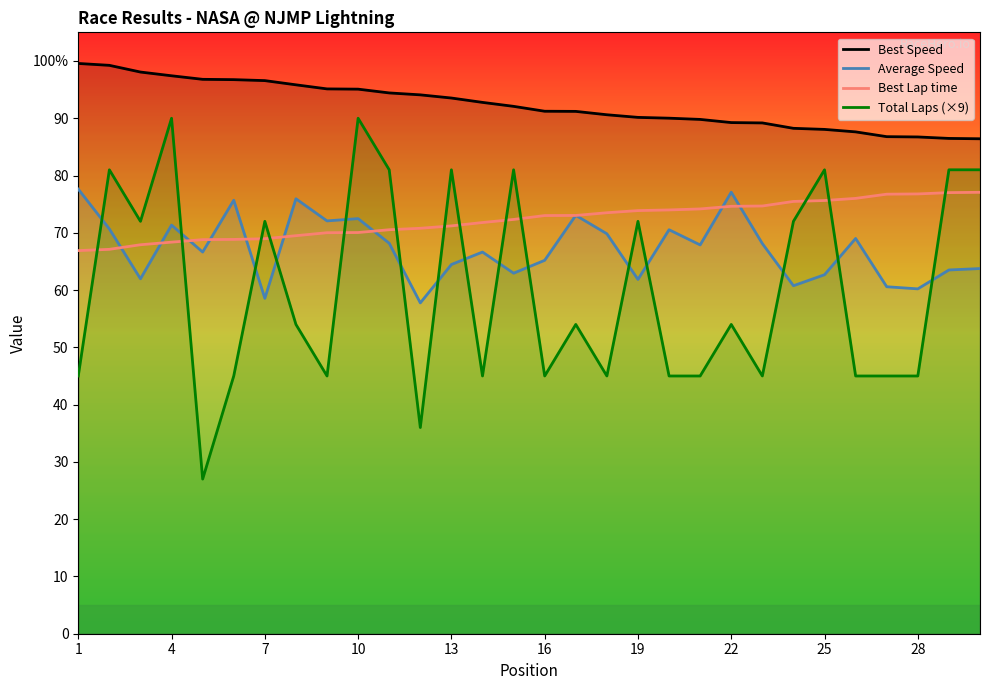

At which label does Average Speed first exceed 67?

1